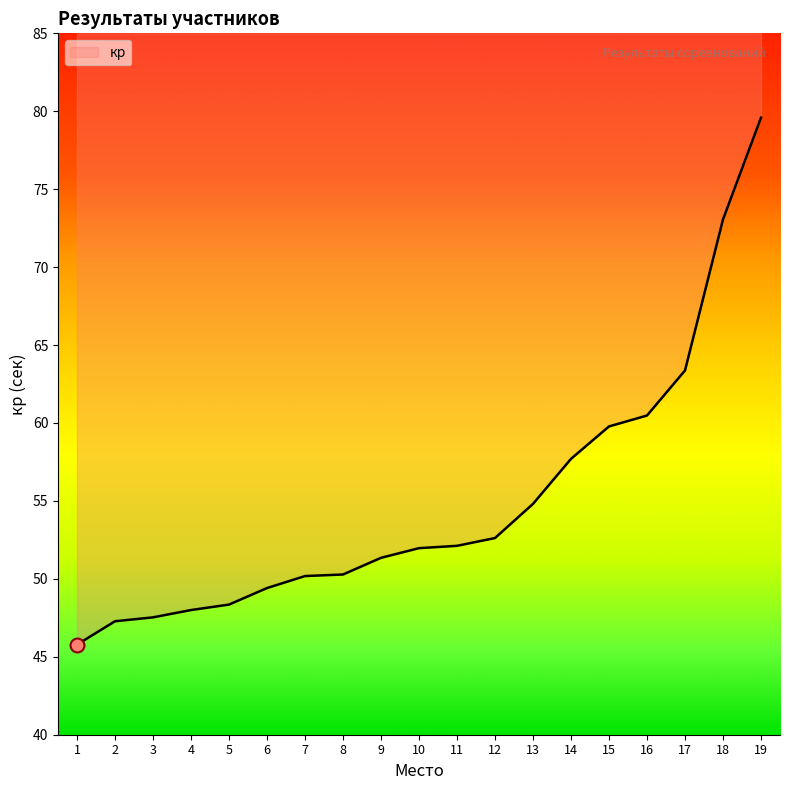

True or false: the data shows 24.8 at 7.

False